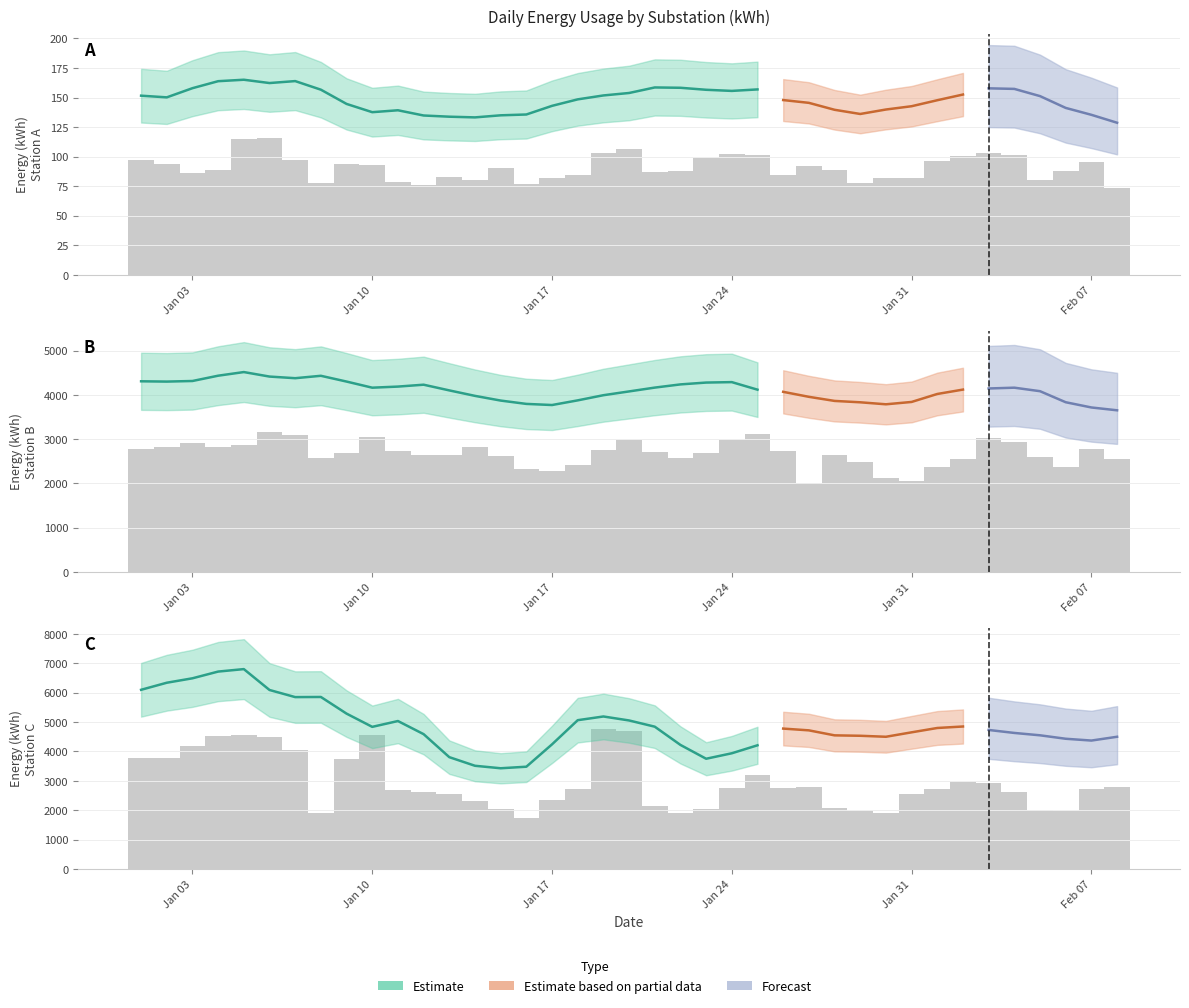

Which has a higher value, 2022-01-19 or 2022-01-21?

2022-01-19